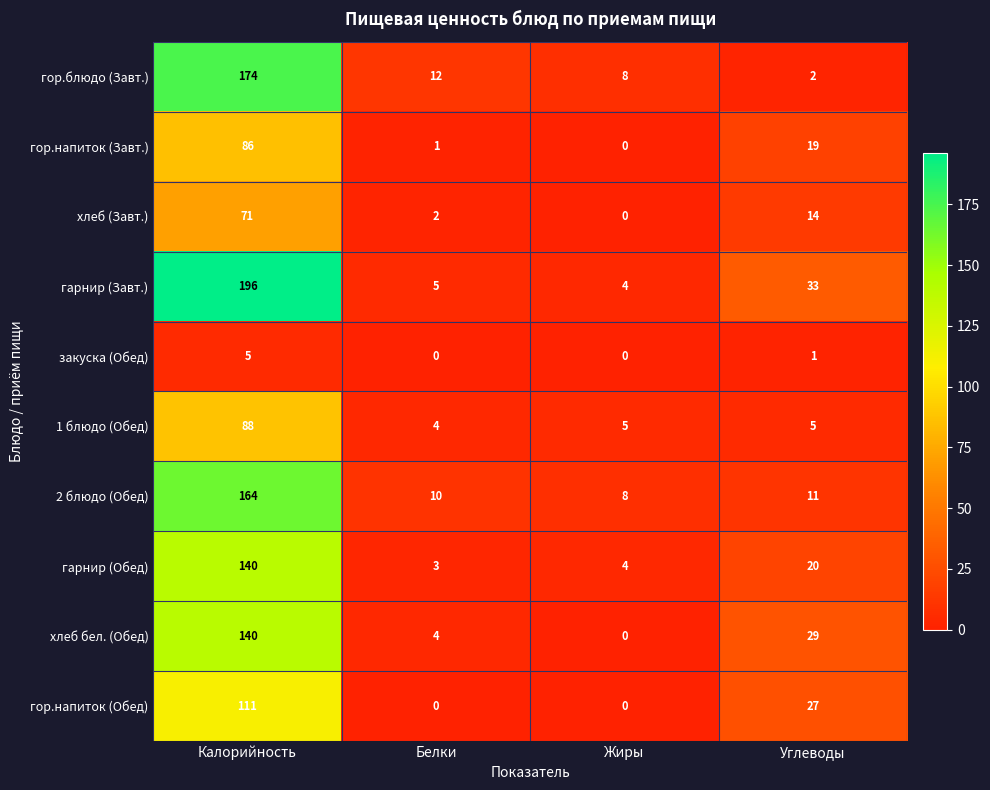

What is the lowest value of the гарнир (Завт.) series?

4